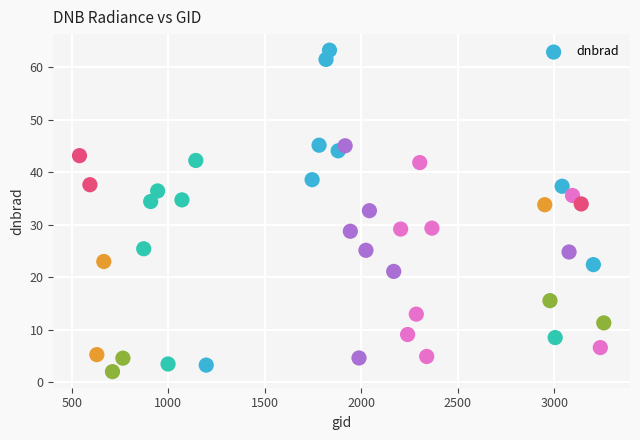

What is the range of Y values (max minus min)?

61.3